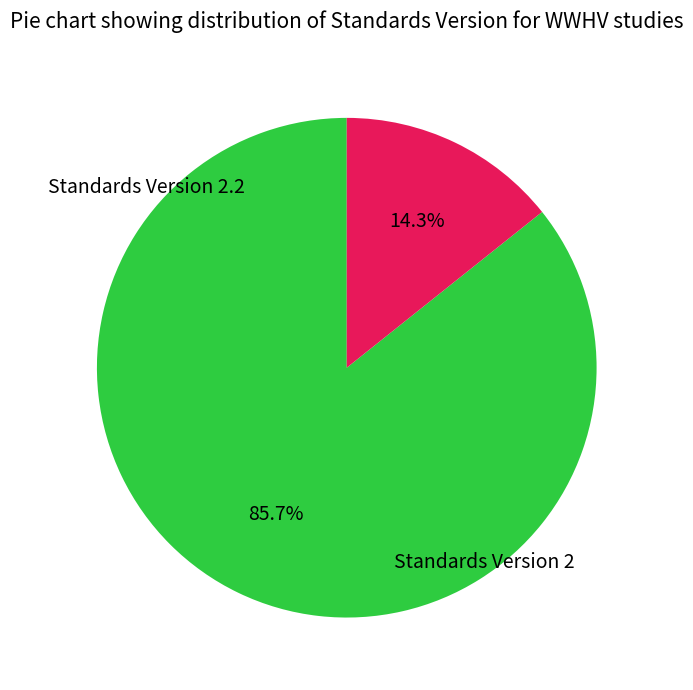

Is there any slice that represents more than half of the pie?

Yes